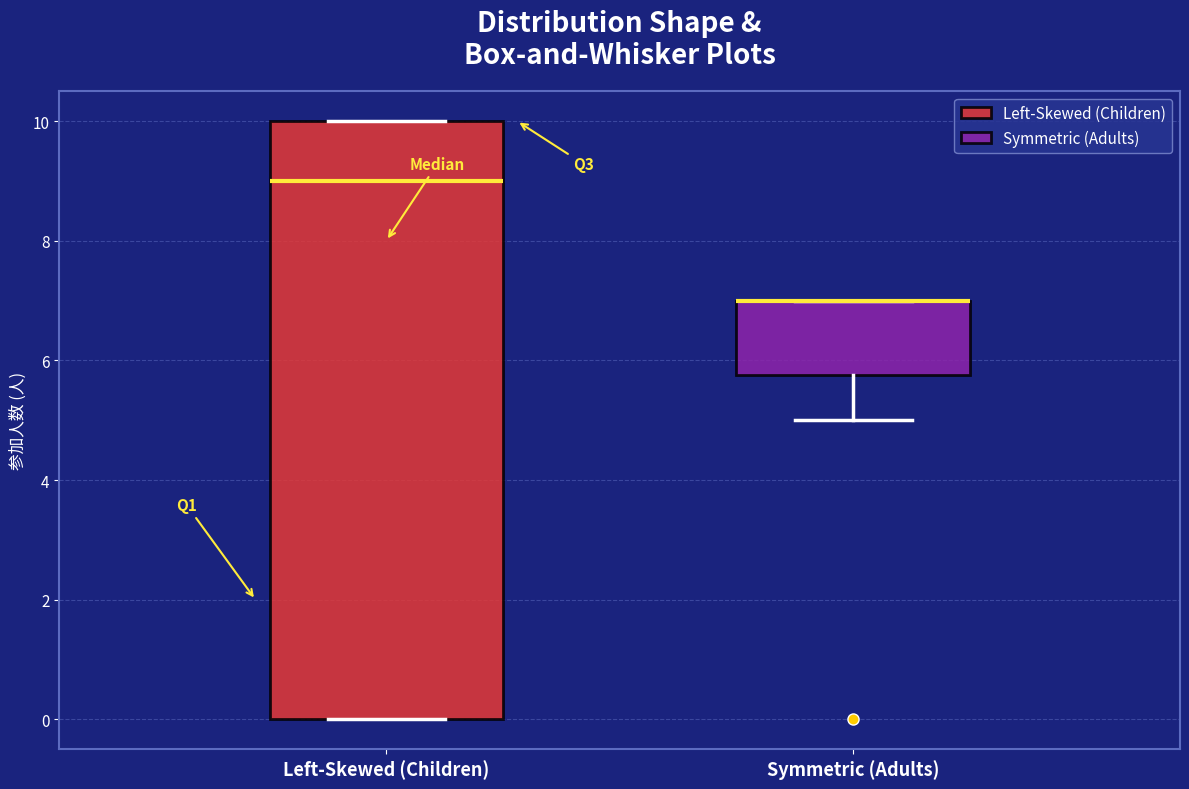

Where does the median line of the box for Left-Skewed (Children) sit on the y-axis? The values are not printed on the chart, so give them approximately, as read against the axis.

9.0